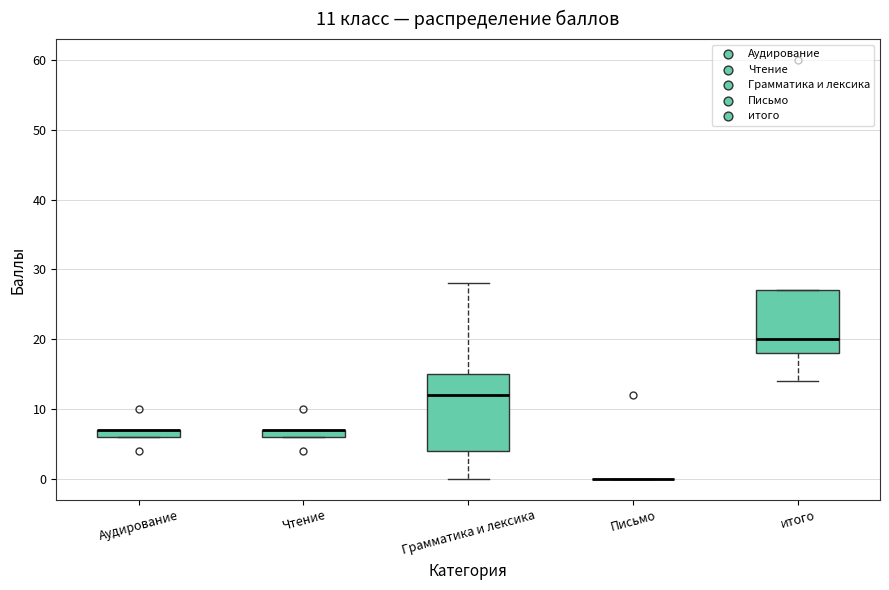

Which box is the tallest, from its lower edge to its upper edge?

Грамматика и лексика